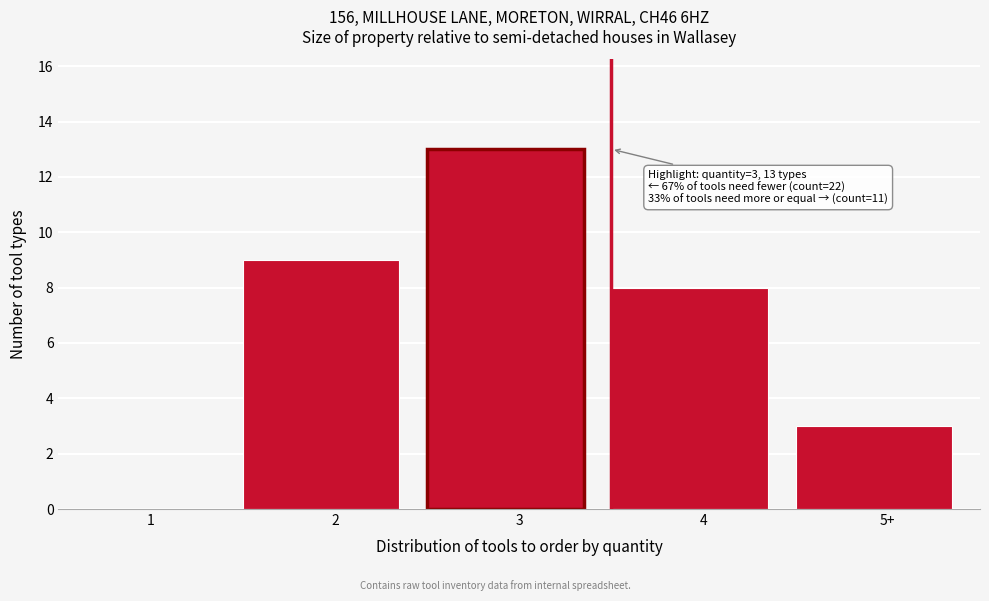

Reading left to right, extract all data points from this chart.

1=0	2=9	3=13	4=8	5+=3